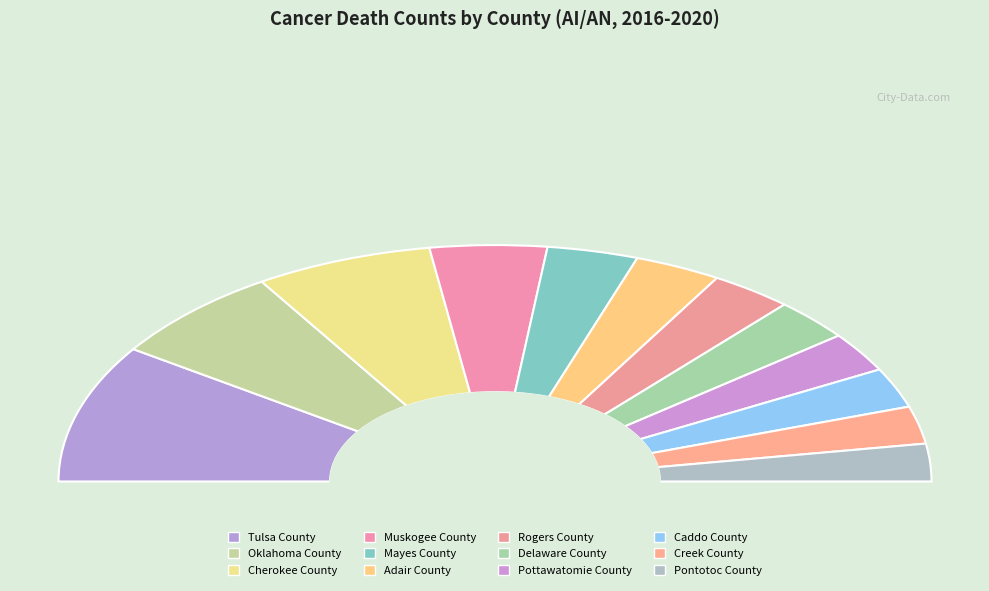

Count the number of slices in the pie.

12